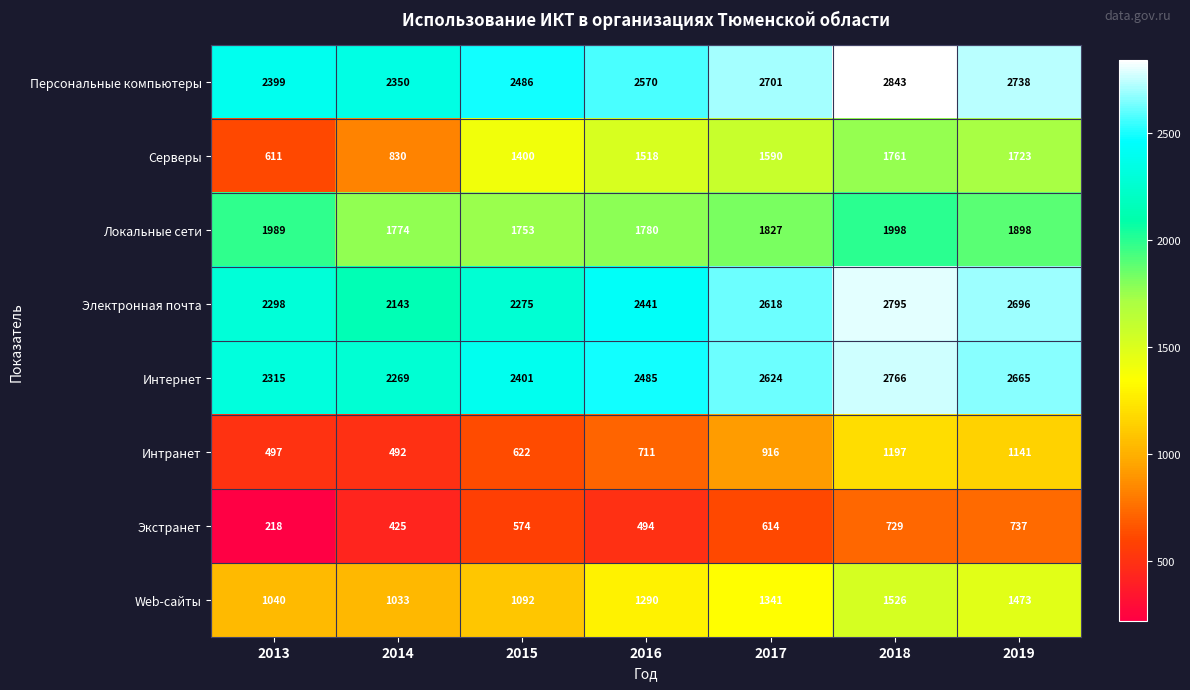

Is it true that Экстранет equals 503 at 2018?

False